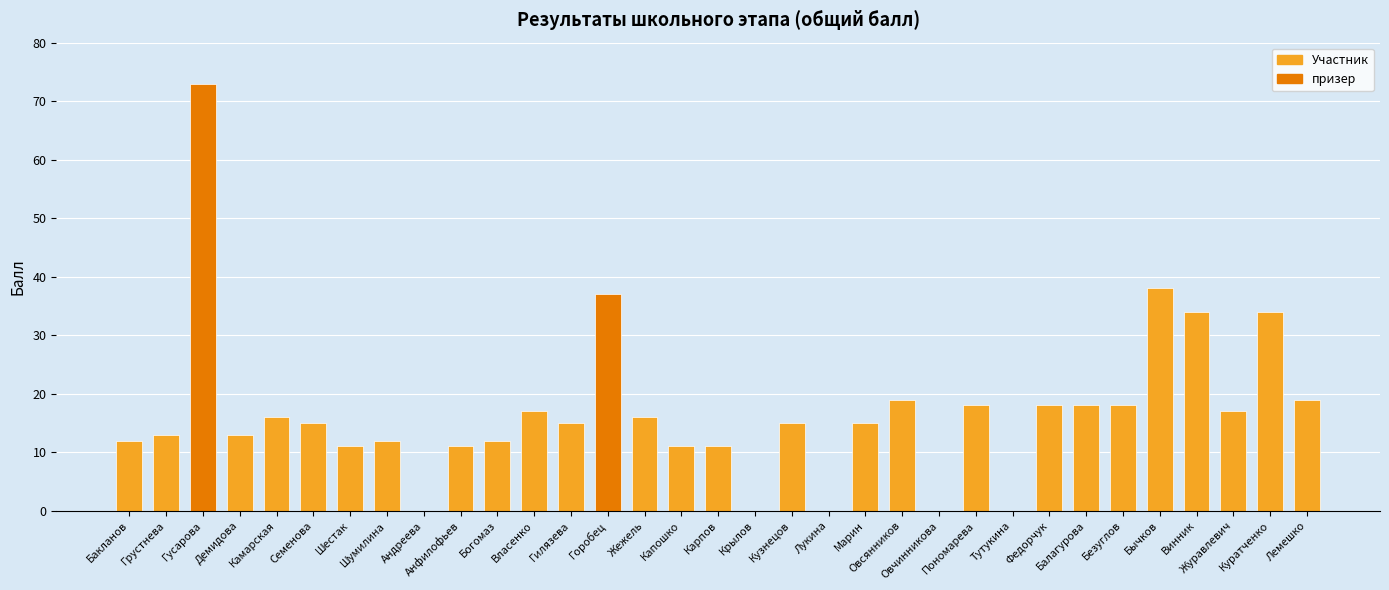

Is it true that the value at Марин is 15?

True